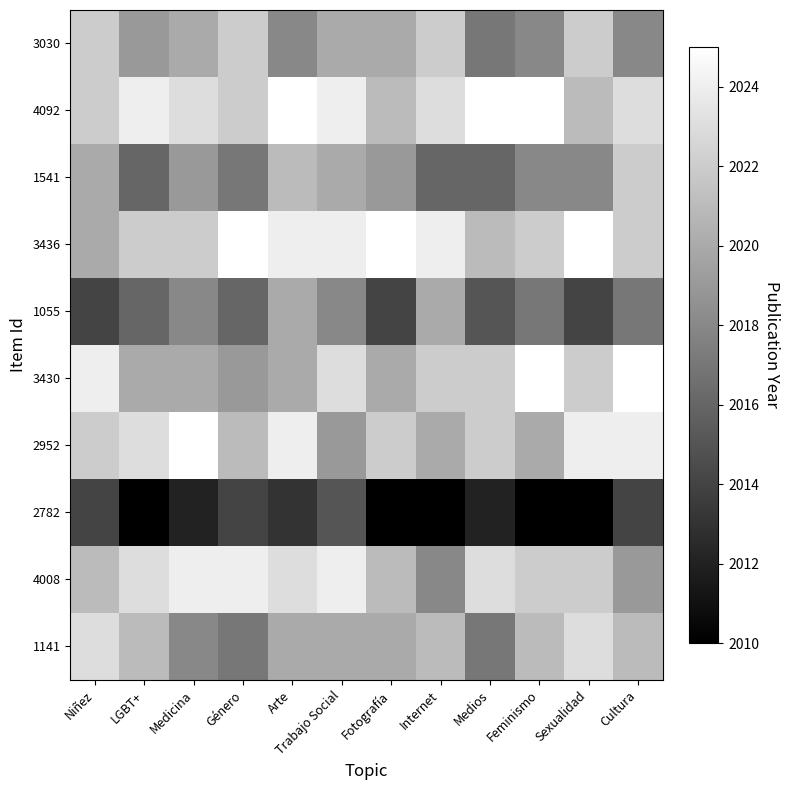

At Internet, list the series in order from smallest to largest.

2782, 1541, 4008, 1055, 2952, 1141, 3030, 3430, 4092, 3436